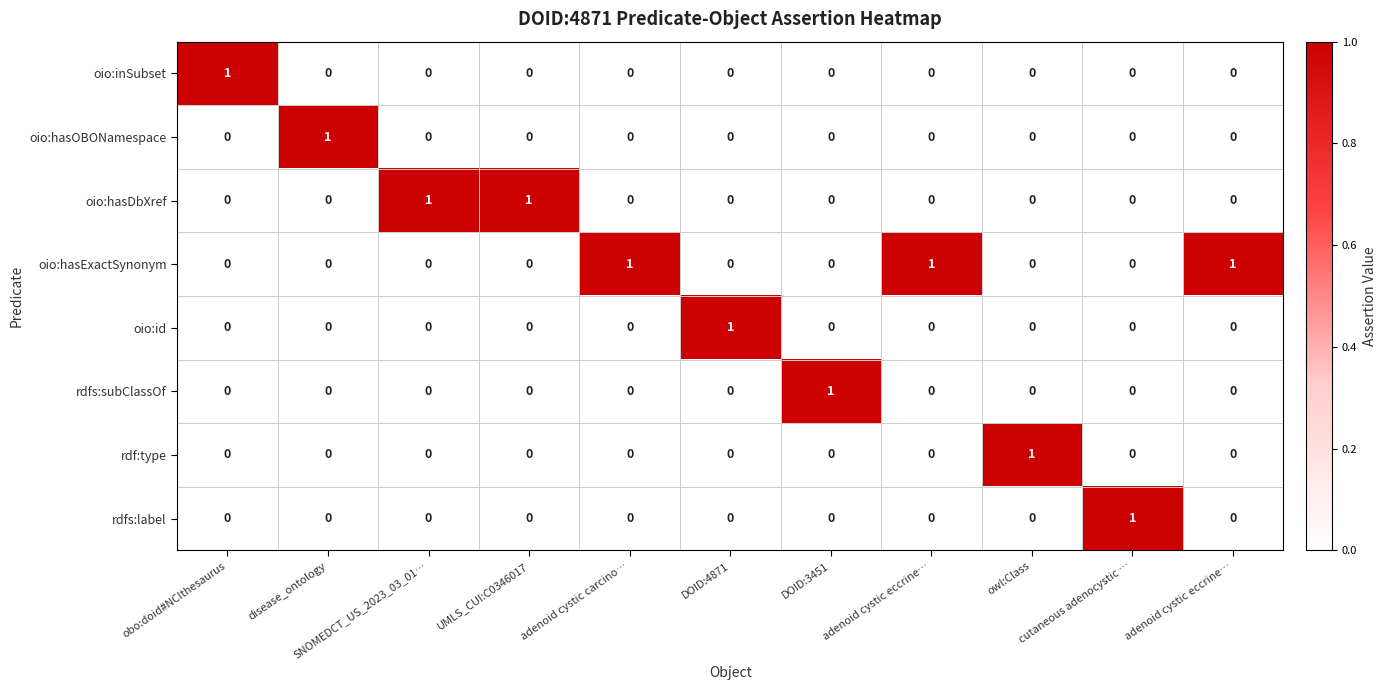

Reading right to left, what are all the values shown in this chart?

oio:inSubset: adenoid cystic eccrine…=0	cutaneous adenocystic …=0	owl:Class=0	adenoid cystic eccrine…=0	DOID:3451=0	DOID:4871=0	adenoid cystic carcino…=0	UMLS_CUI:C0346017=0	SNOMEDCT_US_2023_03_01…=0	disease_ontology=0	obo:doid#NCIthesaurus=1
oio:hasOBONamespace: adenoid cystic eccrine…=0	cutaneous adenocystic …=0	owl:Class=0	adenoid cystic eccrine…=0	DOID:3451=0	DOID:4871=0	adenoid cystic carcino…=0	UMLS_CUI:C0346017=0	SNOMEDCT_US_2023_03_01…=0	disease_ontology=1	obo:doid#NCIthesaurus=0
oio:hasDbXref: adenoid cystic eccrine…=0	cutaneous adenocystic …=0	owl:Class=0	adenoid cystic eccrine…=0	DOID:3451=0	DOID:4871=0	adenoid cystic carcino…=0	UMLS_CUI:C0346017=1	SNOMEDCT_US_2023_03_01…=1	disease_ontology=0	obo:doid#NCIthesaurus=0
oio:hasExactSynonym: adenoid cystic eccrine…=1	cutaneous adenocystic …=0	owl:Class=0	adenoid cystic eccrine…=1	DOID:3451=0	DOID:4871=0	adenoid cystic carcino…=1	UMLS_CUI:C0346017=0	SNOMEDCT_US_2023_03_01…=0	disease_ontology=0	obo:doid#NCIthesaurus=0
oio:id: adenoid cystic eccrine…=0	cutaneous adenocystic …=0	owl:Class=0	adenoid cystic eccrine…=0	DOID:3451=0	DOID:4871=1	adenoid cystic carcino…=0	UMLS_CUI:C0346017=0	SNOMEDCT_US_2023_03_01…=0	disease_ontology=0	obo:doid#NCIthesaurus=0
rdfs:subClassOf: adenoid cystic eccrine…=0	cutaneous adenocystic …=0	owl:Class=0	adenoid cystic eccrine…=0	DOID:3451=1	DOID:4871=0	adenoid cystic carcino…=0	UMLS_CUI:C0346017=0	SNOMEDCT_US_2023_03_01…=0	disease_ontology=0	obo:doid#NCIthesaurus=0
rdf:type: adenoid cystic eccrine…=0	cutaneous adenocystic …=0	owl:Class=1	adenoid cystic eccrine…=0	DOID:3451=0	DOID:4871=0	adenoid cystic carcino…=0	UMLS_CUI:C0346017=0	SNOMEDCT_US_2023_03_01…=0	disease_ontology=0	obo:doid#NCIthesaurus=0
rdfs:label: adenoid cystic eccrine…=0	cutaneous adenocystic …=1	owl:Class=0	adenoid cystic eccrine…=0	DOID:3451=0	DOID:4871=0	adenoid cystic carcino…=0	UMLS_CUI:C0346017=0	SNOMEDCT_US_2023_03_01…=0	disease_ontology=0	obo:doid#NCIthesaurus=0